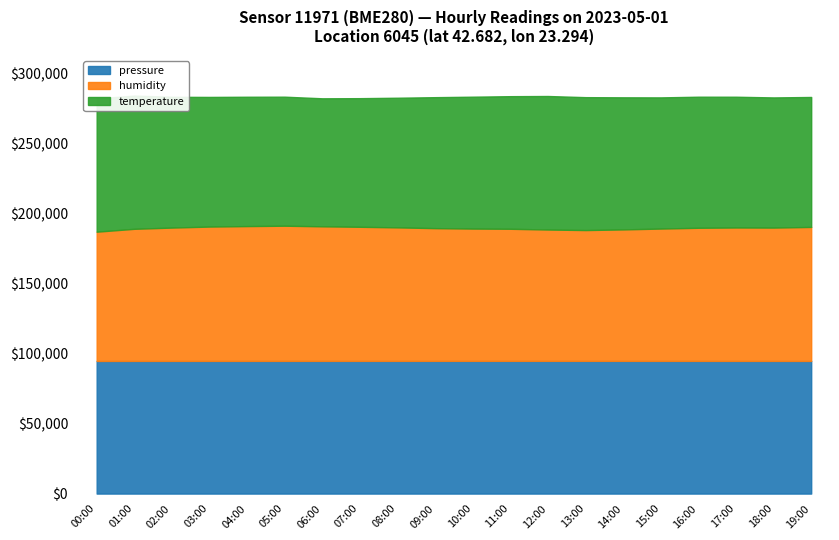

In temperature, how many points are lower than both neighbors (excluding endpoints)?

1